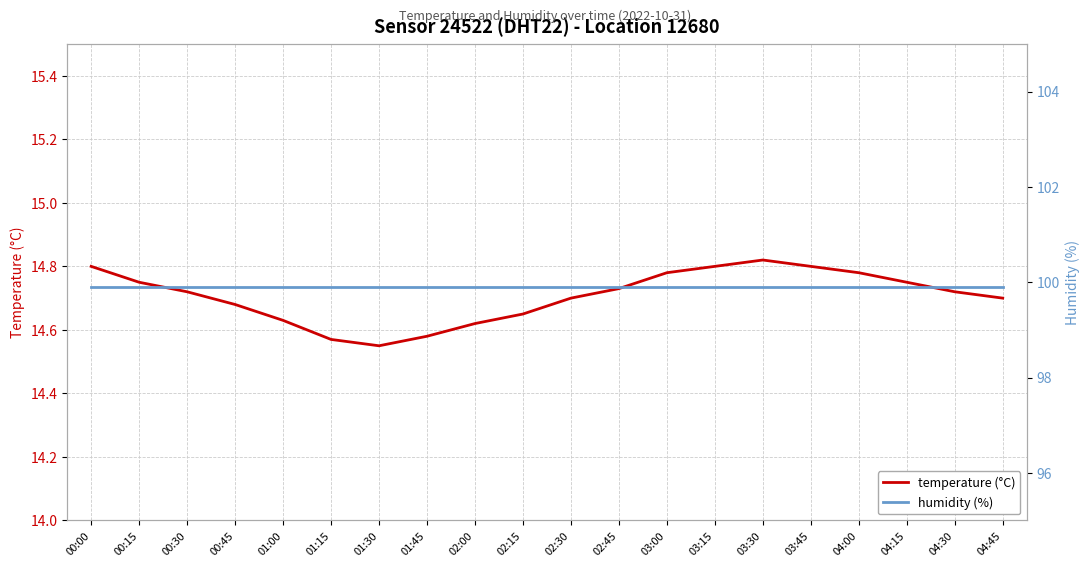

What is the value of the humidity (%) point at the 13th from the left?

99.9